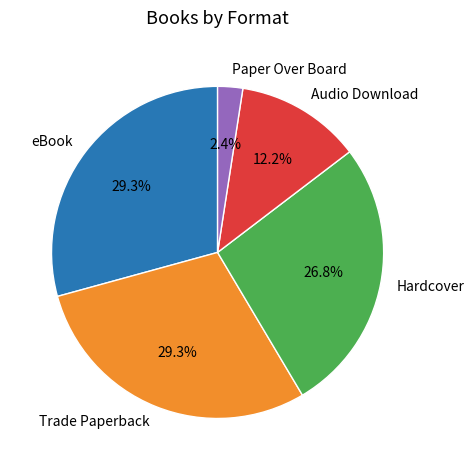

What is the smallest slice in the pie chart?

Paper Over Board